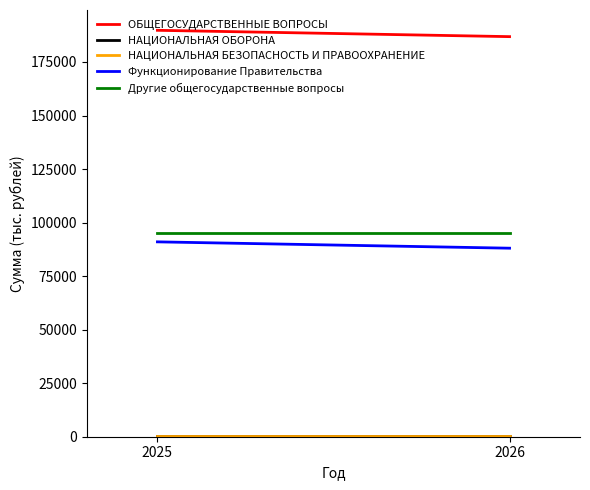

What is the value of the Другие общегосударственные вопросы point at the 2nd from the left?

95137.6